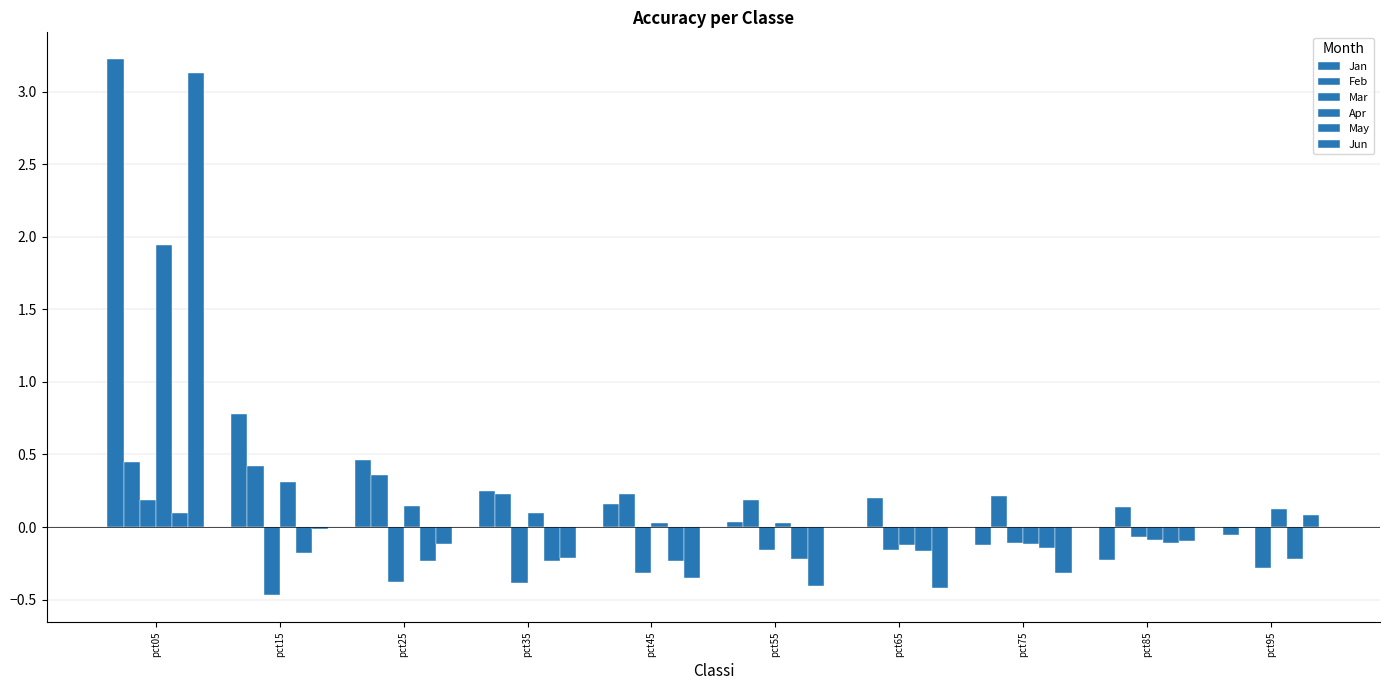

How many series are shown in this chart?

6